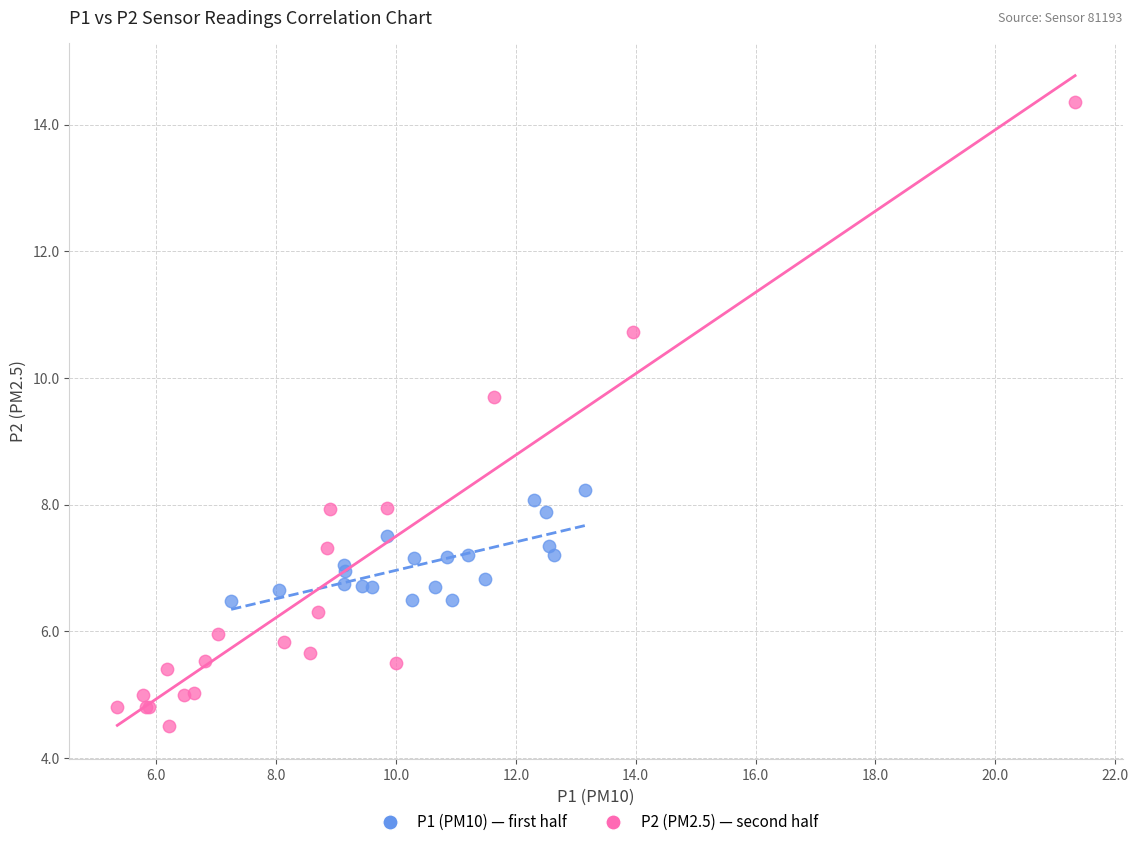

Which series has the largest Y range (max minus min)?

P2 (PM2.5) — second half